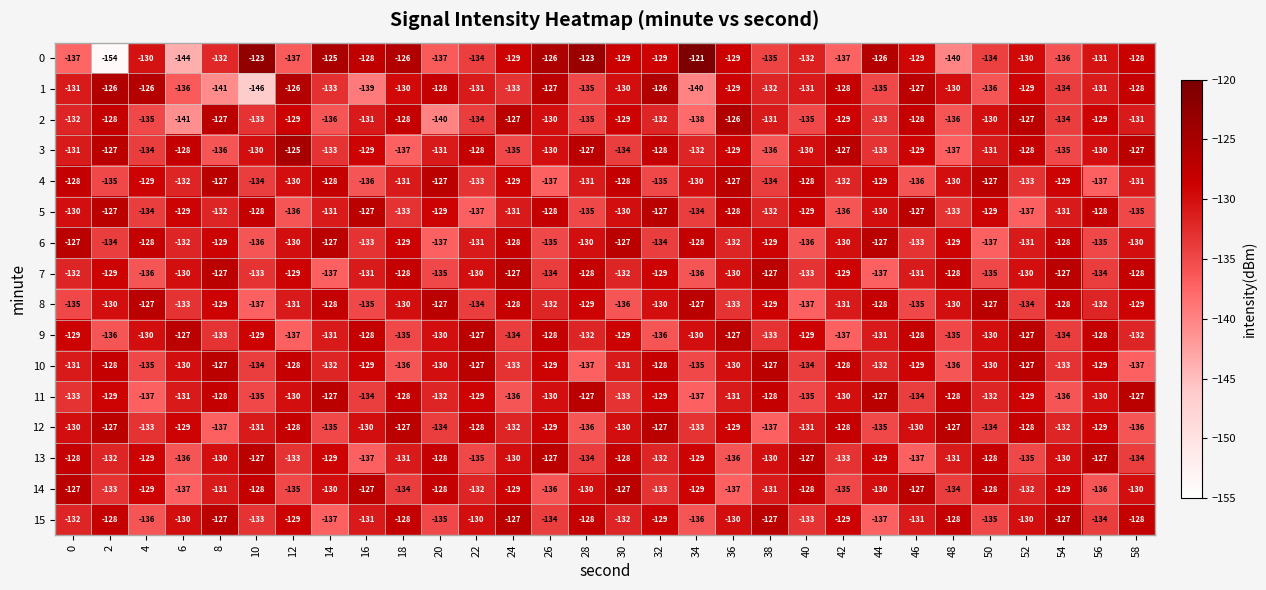

At how many categories does at least one series exceed -139?

30